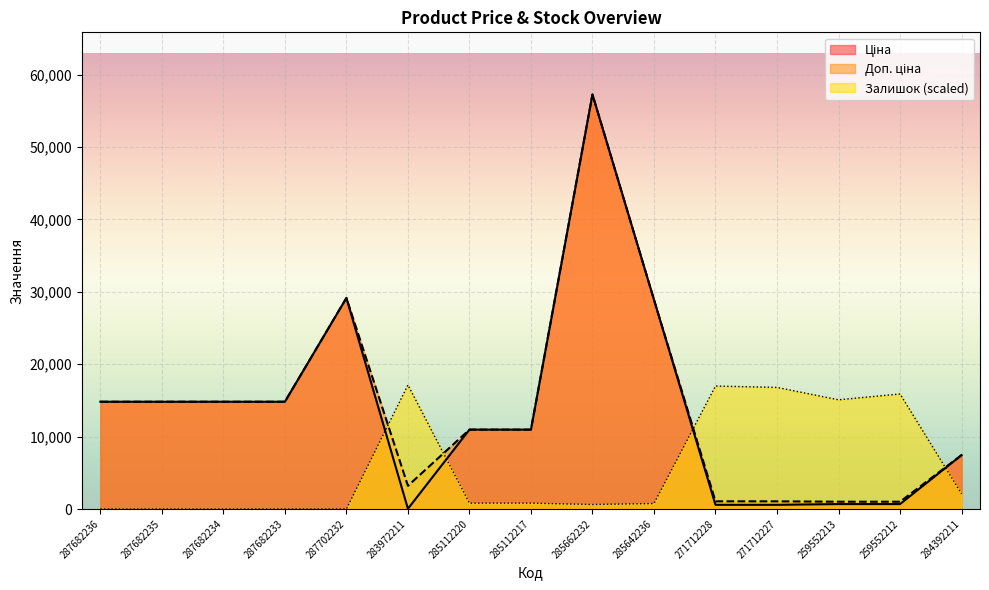

Reading left to right, what are all the values shown in this chart?

Ціна: 287682236=14817.6	287682235=14817.6	287682234=14817.6	287682233=14817.6	287702232=29152.3	283972211=32.0	285112220=10964.4	285112217=10964.4	285662232=57258.0	285642236=28901.7	271712228=578.1	271712227=578.1	259552213=679.8	259552212=679.8	284392211=7444.6
Доп. ціна: 287682236=14817.6	287682235=14817.6	287682234=14817.6	287682233=14817.6	287702232=29152.3	283972211=3205.0	285112220=10964.4	285112217=10964.4	285662232=57258.0	285642236=28901.7	271712228=1060.0	271712227=1060.0	259552213=1004.1	259552212=1004.1	284392211=7444.6
Залишок: 287682236=0.0	287682235=0.0	287682234=0.0	287682233=0.0	287702232=0.0	283972211=17129.8	285112220=808.9	285112217=808.9	285662232=618.6	285642236=761.3	271712228=16987.1	271712227=16796.7	259552213=15083.8	259552212=15892.7	284392211=2093.6